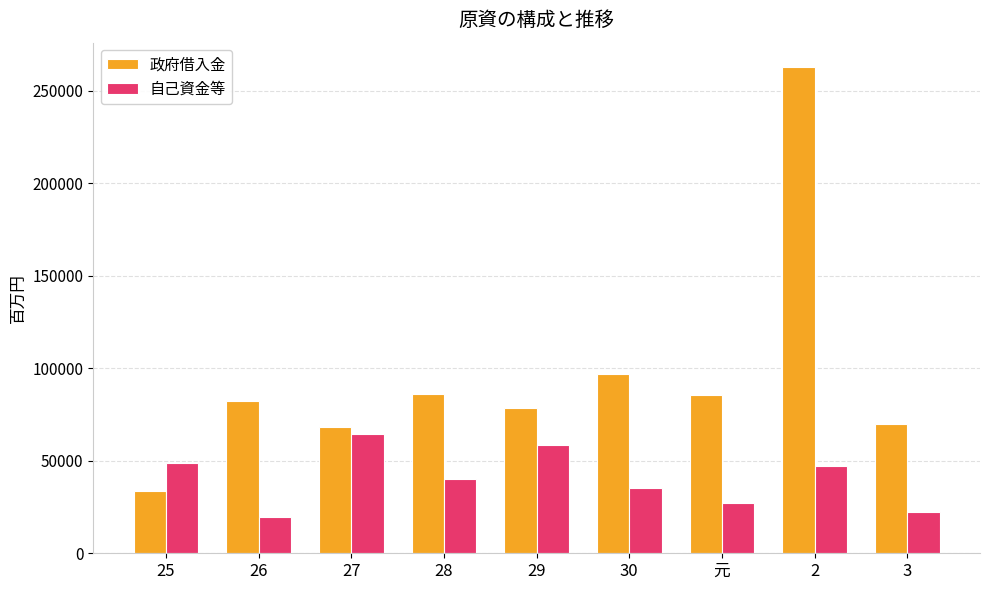

What is the label of the 6th bar from the right?

28